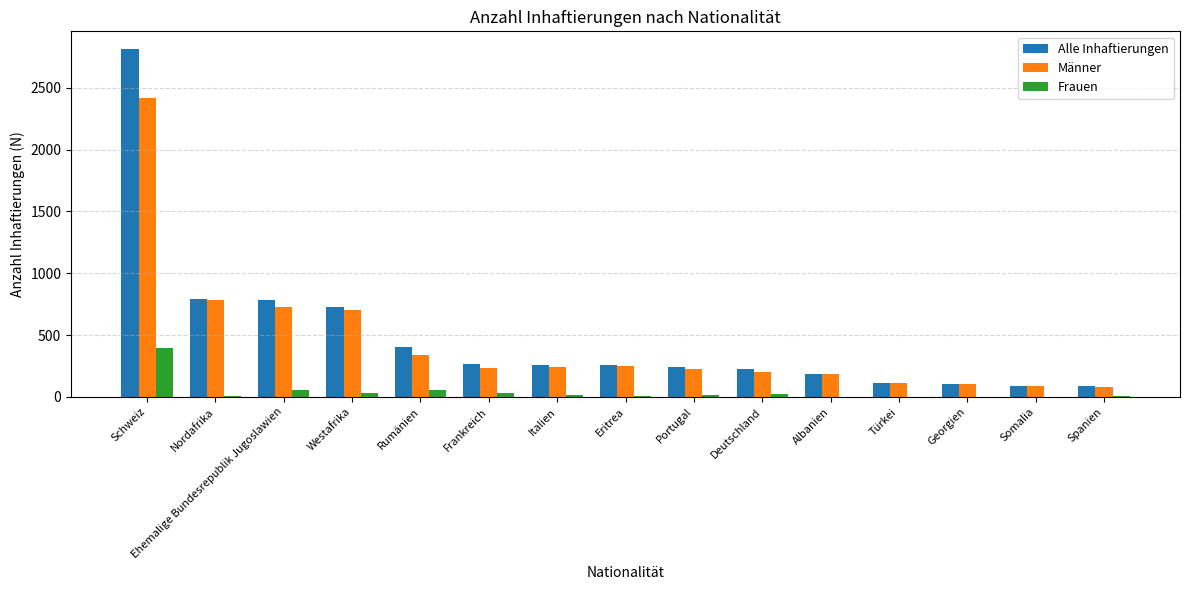

Where is Männer nearest to the value 1250?

Nordafrika